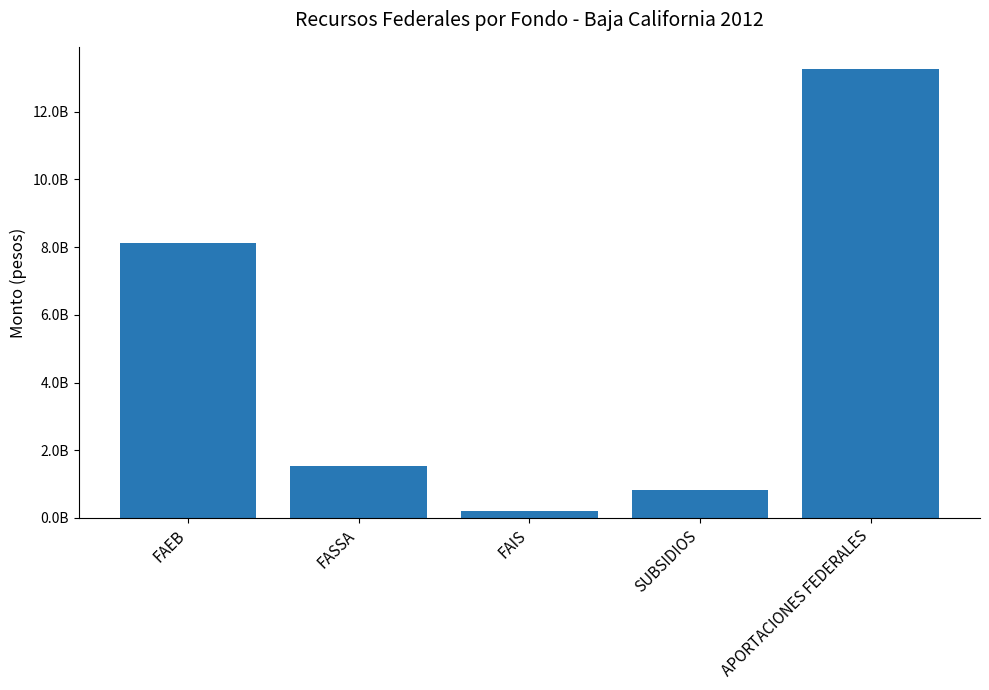

True or false: the data shows 18262433321 at APORTACIONES FEDERALES.

False